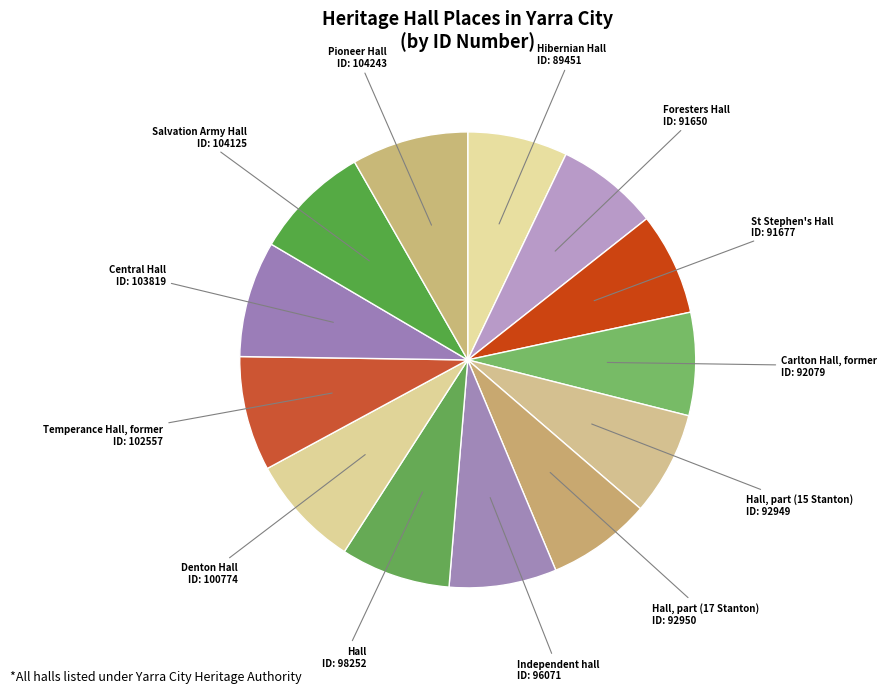

How many slices are in this pie chart?

13